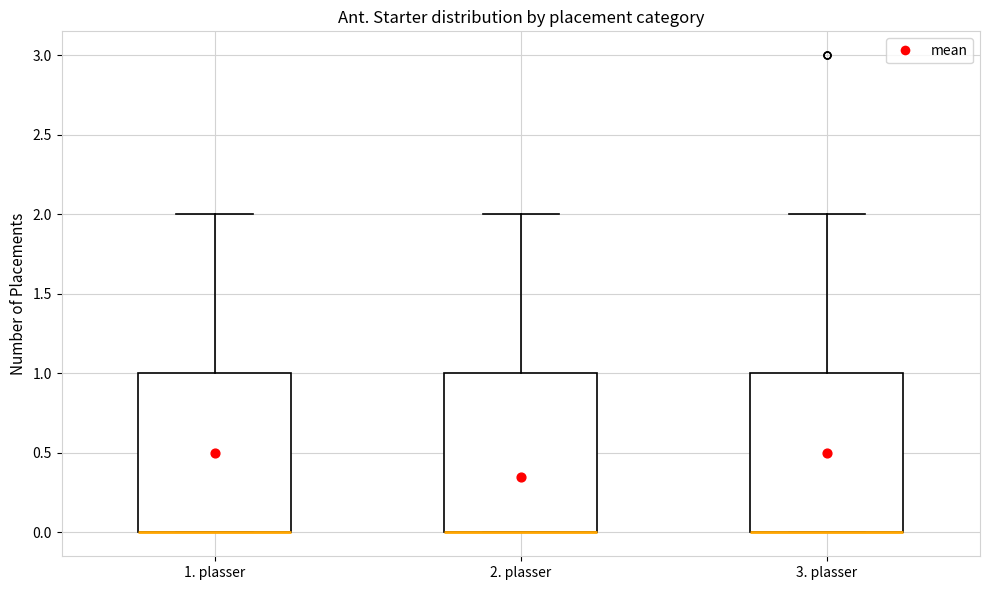

Where does the upper whisker of the box for 3. plasser end on the y-axis? The values are not printed on the chart, so give them approximately, as read against the axis.

2